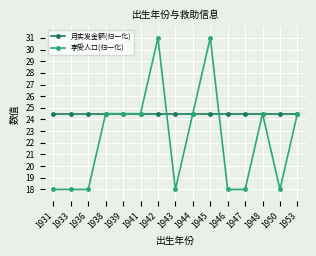

Between 1942 and 1953, which series saw the biggest shift?

享受人口(归一化)